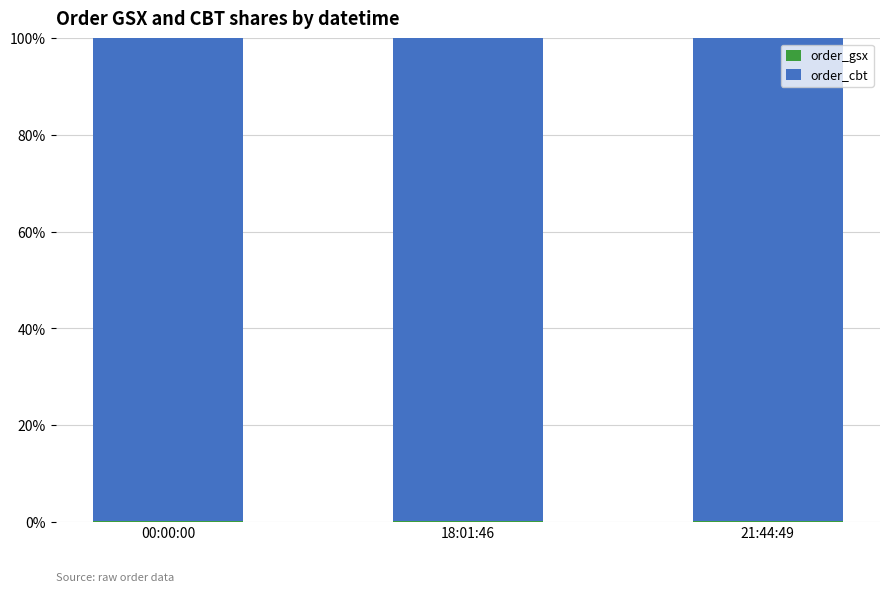

Which series changed the most between 00:00:00 and 21:44:49?

order_gsx